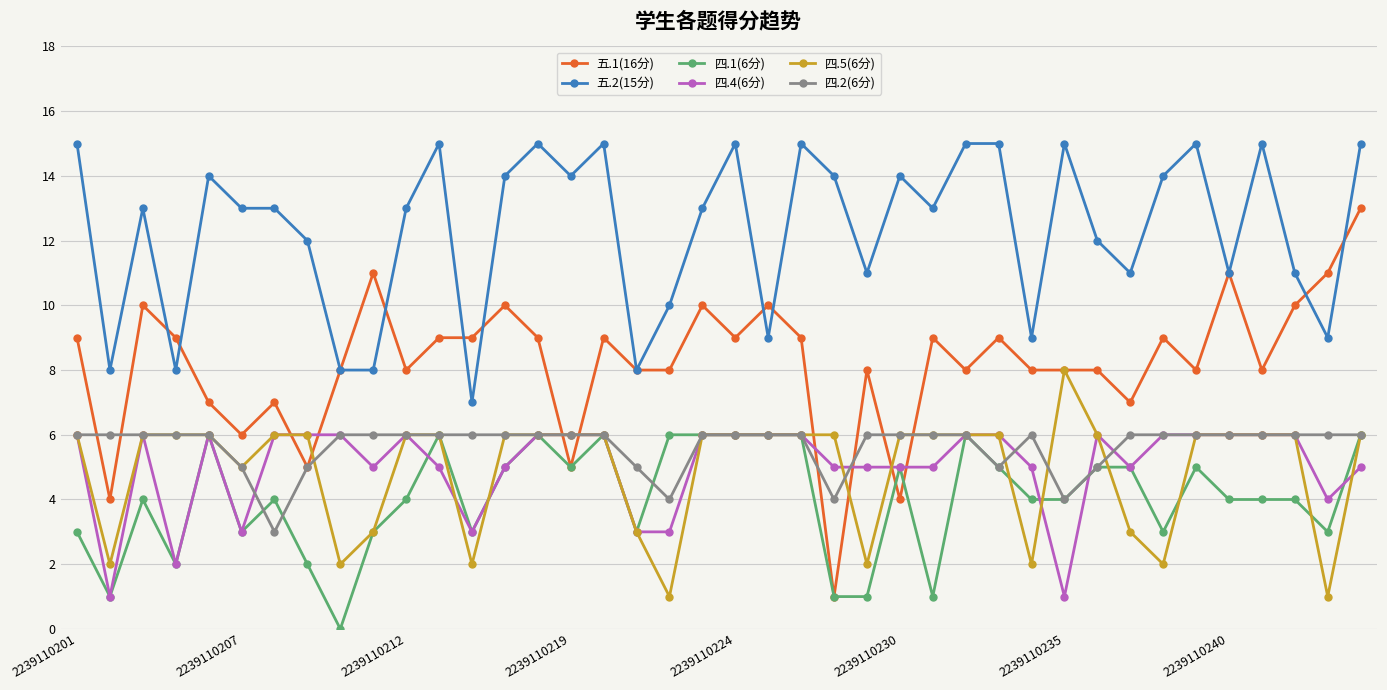

How many categories are shown in the chart?

40